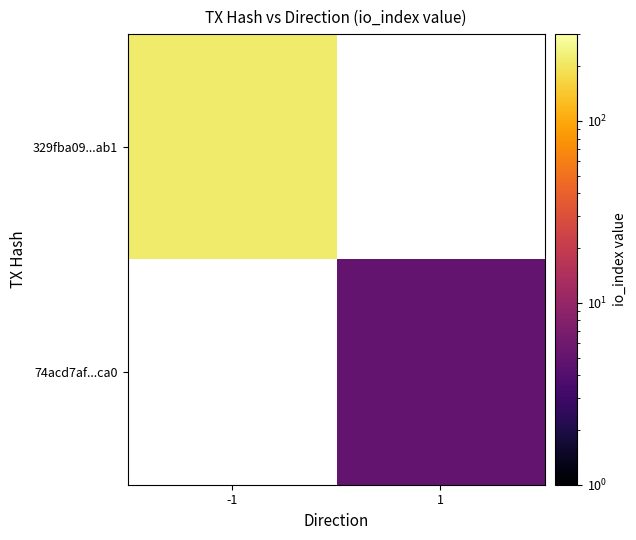

What is the maximum value for 329fba09...ab1?

217.0